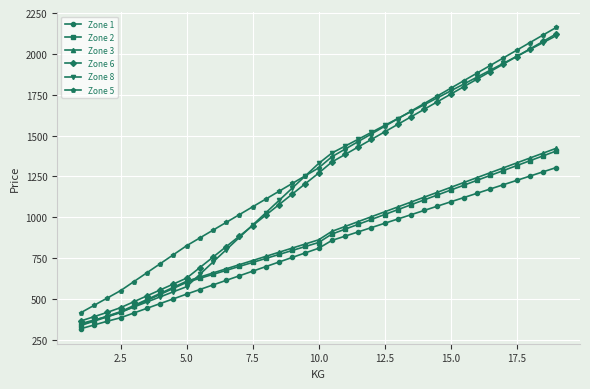

True or false: Zone 8 has more than 0 points higher than both neighbors.

False